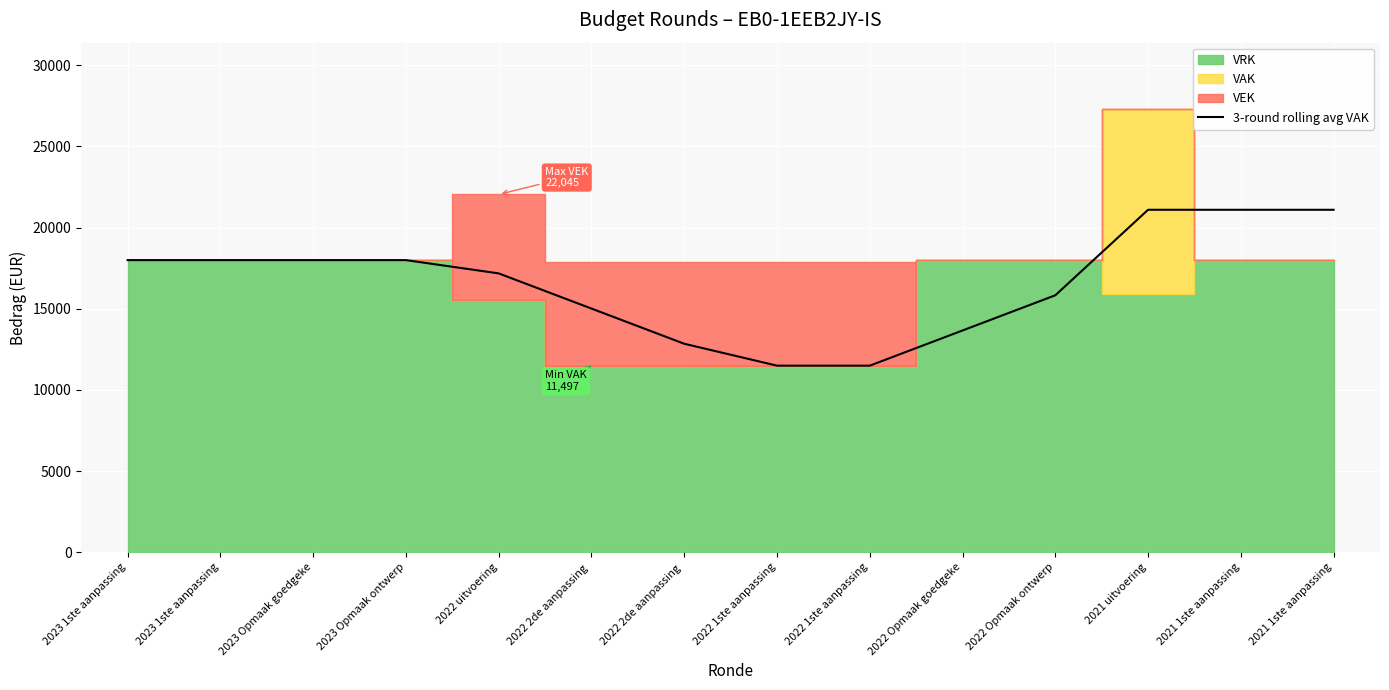

List the labels in order of value, smallest first.

2022 1ste aanpassing, 2022 1ste aanpassing, 2022 2de aanpassing , 2022 Opmaak goedgeke, 2022 2de aanpassing , 2022 Opmaak ontwerp, 2022 uitvoering, 2023 1ste aanpassing, 2023 1ste aanpassing, 2023 Opmaak goedgeke, 2023 Opmaak ontwerp, 2021 uitvoering, 2021 1ste aanpassing, 2021 1ste aanpassing